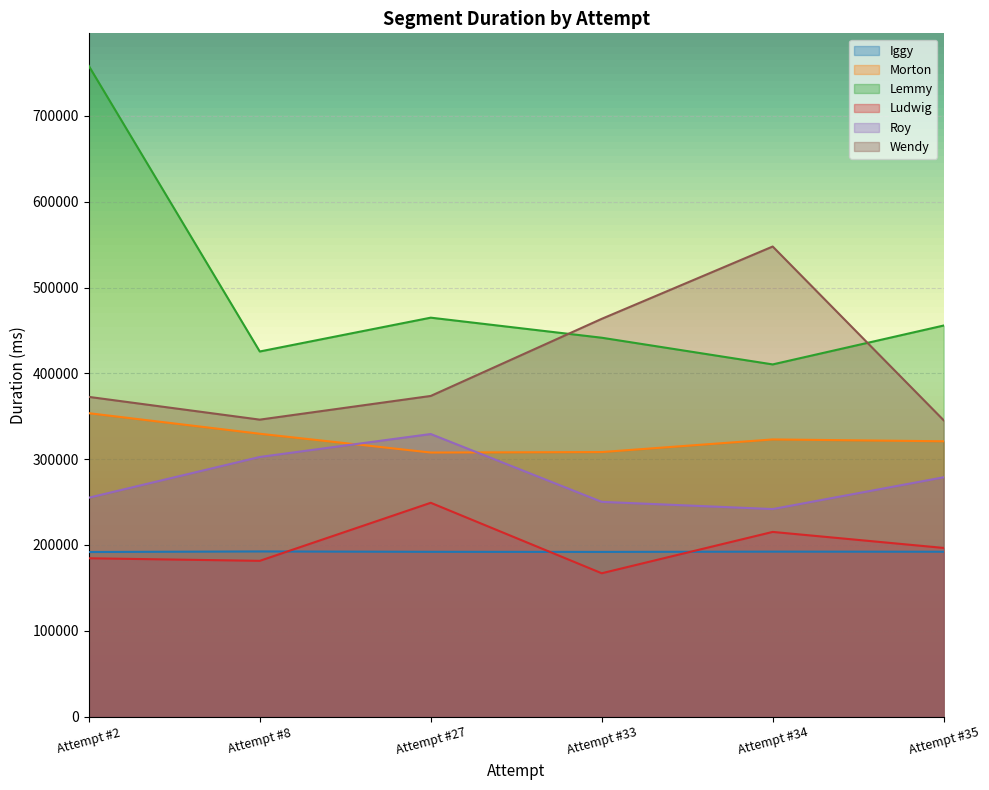

Reading left to right, what are all the values shown in this chart?

Iggy: Attempt #2=191782	Attempt #8=192468	Attempt #27=192021	Attempt #33=191910	Attempt #34=192238	Attempt #35=192124
Morton: Attempt #2=353566	Attempt #8=329608	Attempt #27=307712	Attempt #33=308271	Attempt #34=322977	Attempt #35=320835
Lemmy: Attempt #2=758310	Attempt #8=425475	Attempt #27=464884	Attempt #33=441510	Attempt #34=410416	Attempt #35=455723
Ludwig: Attempt #2=184505	Attempt #8=181503	Attempt #27=249159	Attempt #33=167041	Attempt #34=215216	Attempt #35=196545
Roy: Attempt #2=255076	Attempt #8=302558	Attempt #27=329295	Attempt #33=250252	Attempt #34=241845	Attempt #35=278881
Wendy: Attempt #2=372578	Attempt #8=346058	Attempt #27=373661	Attempt #33=463518	Attempt #34=547801	Attempt #35=345315